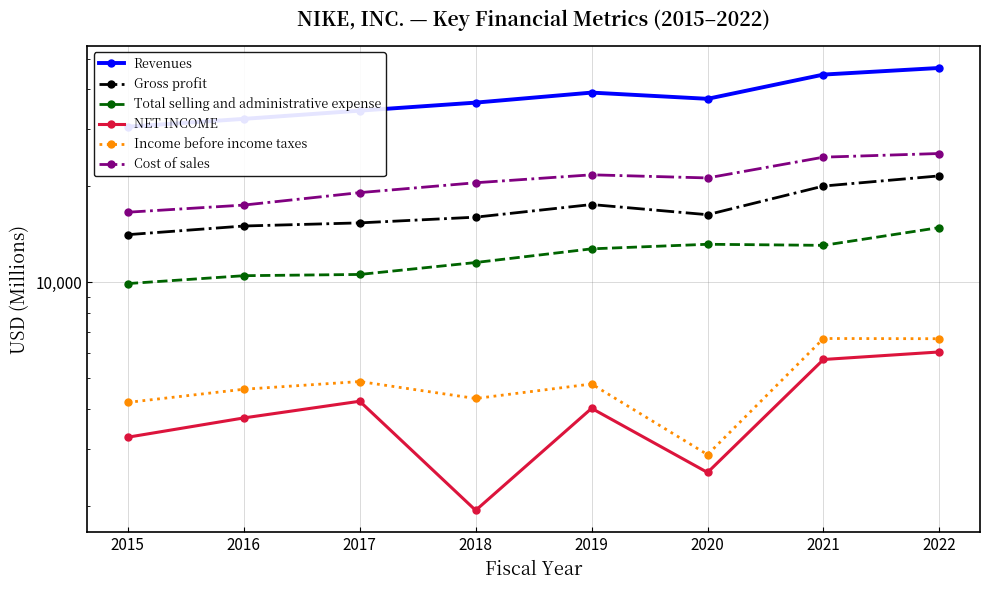

At which category is the sum across all series the highest?

2022